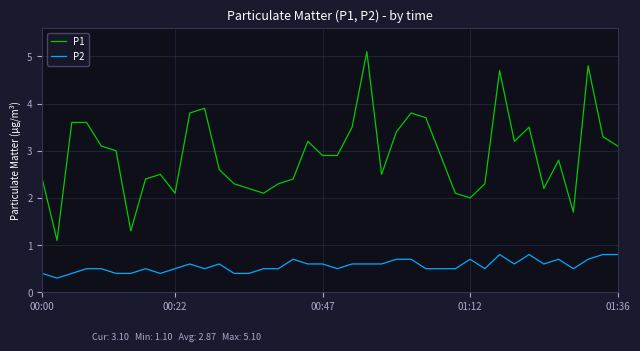

Reading left to right, what are all the values shown in this chart?

P1: 2.4	1.1	3.6	3.6	3.1	3.0	1.3	2.4	2.5	2.1	3.8	3.9	2.6	2.3	2.2	2.1	2.3	2.4	3.2	2.9	2.9	3.5	5.1	2.5	3.4	3.8	3.7	2.9	2.1	2.0	2.3	4.7	3.2	3.5	2.2	2.8	1.7	4.8	3.3	3.1
P2: 0.4	0.3	0.4	0.5	0.5	0.4	0.4	0.5	0.4	0.5	0.6	0.5	0.6	0.4	0.4	0.5	0.5	0.7	0.6	0.6	0.5	0.6	0.6	0.6	0.7	0.7	0.5	0.5	0.5	0.7	0.5	0.8	0.6	0.8	0.6	0.7	0.5	0.7	0.8	0.8